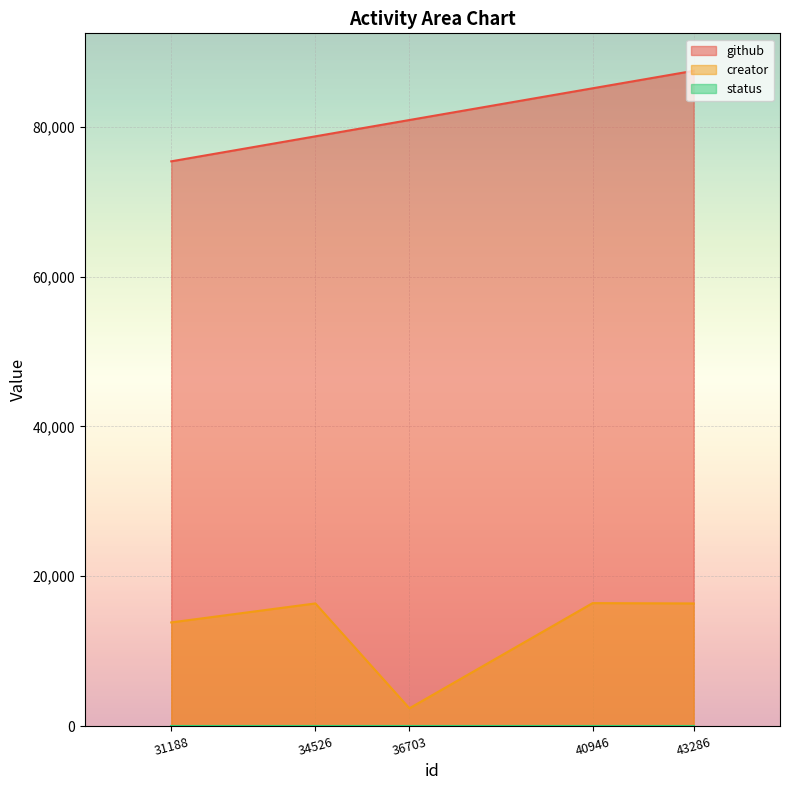

Reading right to left, list all the values displayed in this chart.

github: 31188=75371	34526=78707	36703=80884	40946=85118	43286=87452
creator: 31188=13838	34526=16370	36703=2377	40946=16413	43286=16370